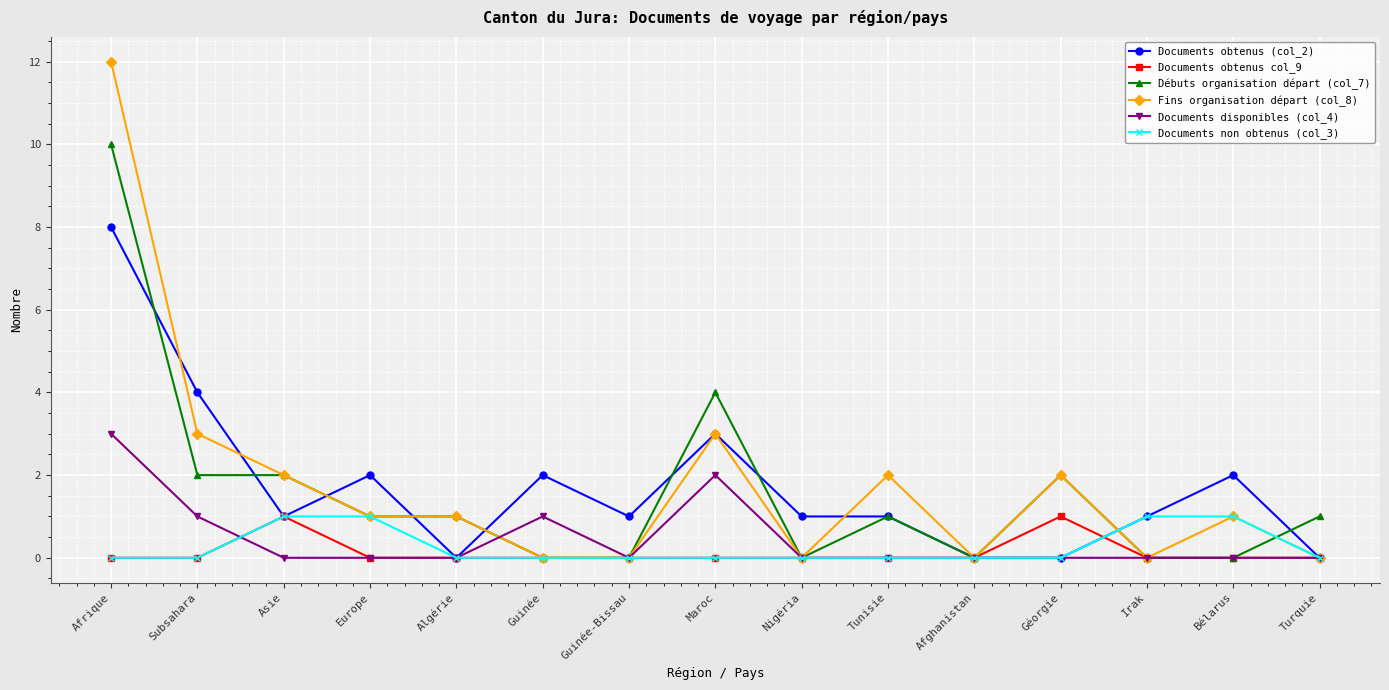

Reading left to right, list all the values displayed in this chart.

Documents obtenus (col_2): Afrique=8	Subsahara=4	Asie=1	Europe=2	Algérie=0	Guinée=2	Guinée-Bissau=1	Maroc=3	Nigéria=1	Tunisie=1	Afghanistan=0	Géorgie=0	Irak=1	Bélarus=2	Turquie=0
Documents obtenus col_9: Afrique=0	Subsahara=0	Asie=1	Europe=0	Algérie=0	Guinée=0	Guinée-Bissau=0	Maroc=0	Nigéria=0	Tunisie=0	Afghanistan=0	Géorgie=1	Irak=0	Bélarus=0	Turquie=0
Débuts organisation départ (col_7): Afrique=10	Subsahara=2	Asie=2	Europe=1	Algérie=1	Guinée=0	Guinée-Bissau=0	Maroc=4	Nigéria=0	Tunisie=1	Afghanistan=0	Géorgie=2	Irak=0	Bélarus=0	Turquie=1
Fins organisation départ (col_8): Afrique=12	Subsahara=3	Asie=2	Europe=1	Algérie=1	Guinée=0	Guinée-Bissau=0	Maroc=3	Nigéria=0	Tunisie=2	Afghanistan=0	Géorgie=2	Irak=0	Bélarus=1	Turquie=0
Documents disponibles (col_4): Afrique=3	Subsahara=1	Asie=0	Europe=0	Algérie=0	Guinée=1	Guinée-Bissau=0	Maroc=2	Nigéria=0	Tunisie=0	Afghanistan=0	Géorgie=0	Irak=0	Bélarus=0	Turquie=0
Documents non obtenus (col_3): Afrique=0	Subsahara=0	Asie=1	Europe=1	Algérie=0	Guinée=0	Guinée-Bissau=0	Maroc=0	Nigéria=0	Tunisie=0	Afghanistan=0	Géorgie=0	Irak=1	Bélarus=1	Turquie=0